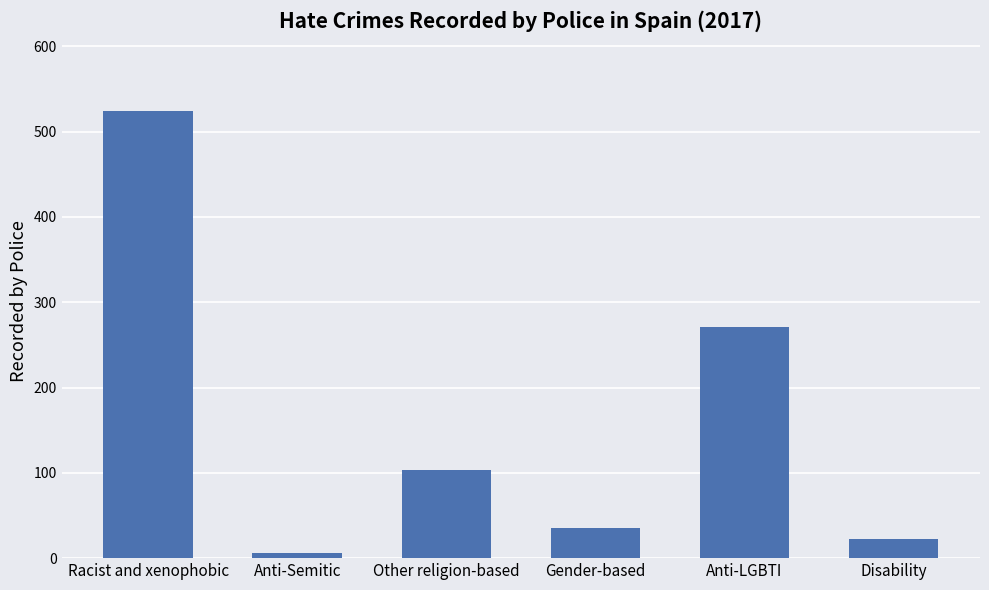

Where is the data nearest to the value 265?

Anti-LGBTI